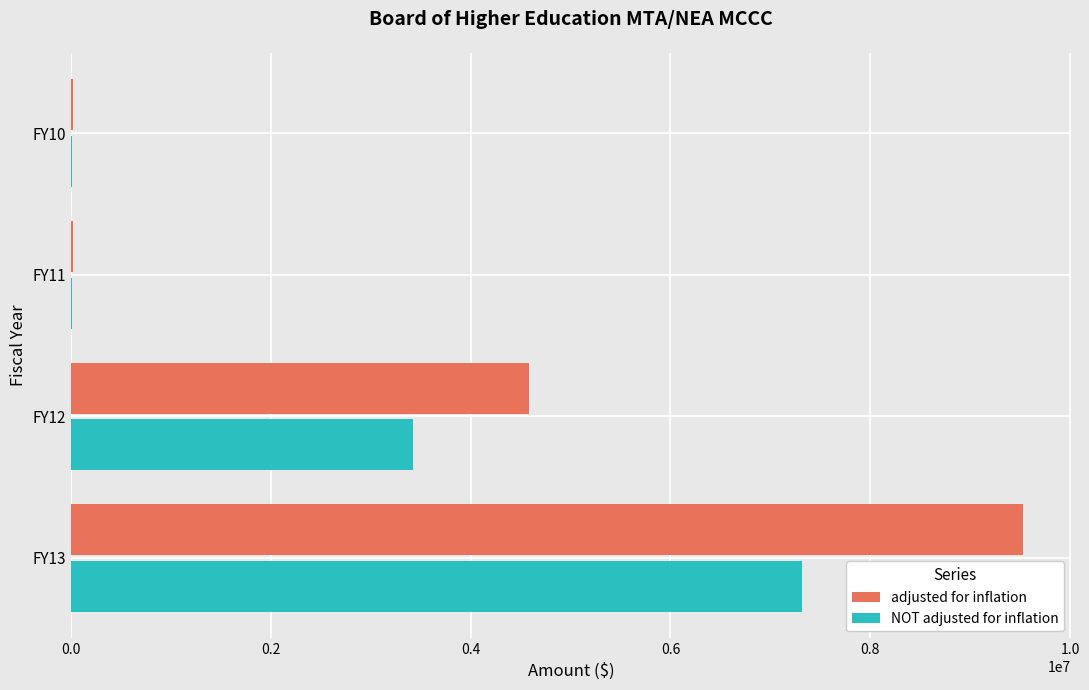

Is the value of NOT adjusted for inflation at FY11 greater than the value of adjusted for inflation at FY13?

No